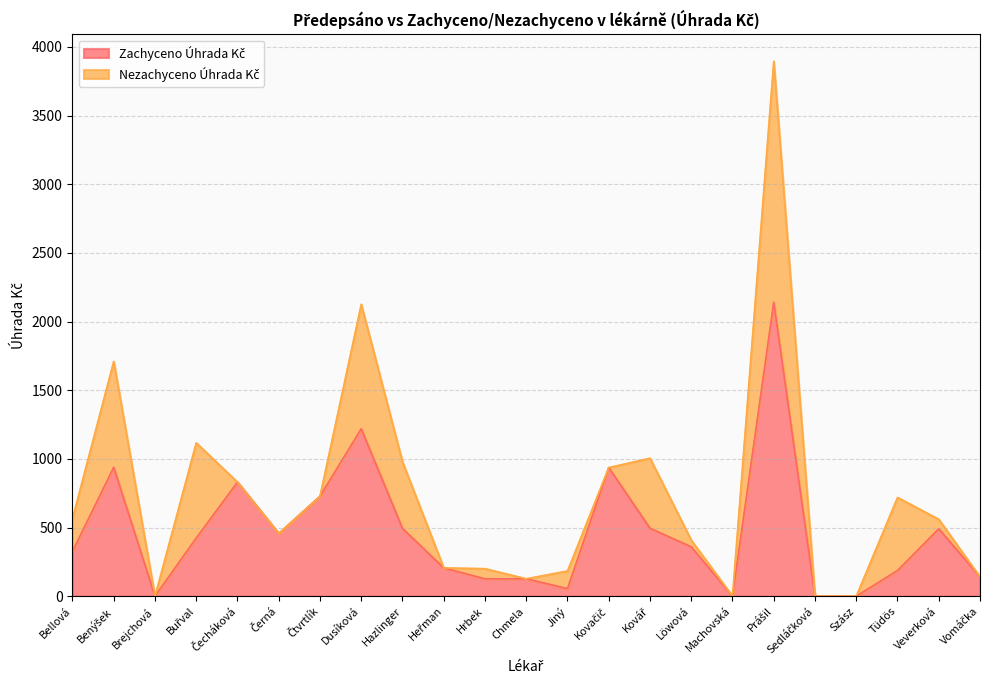

What is the maximum value shown in the chart?

2141.3